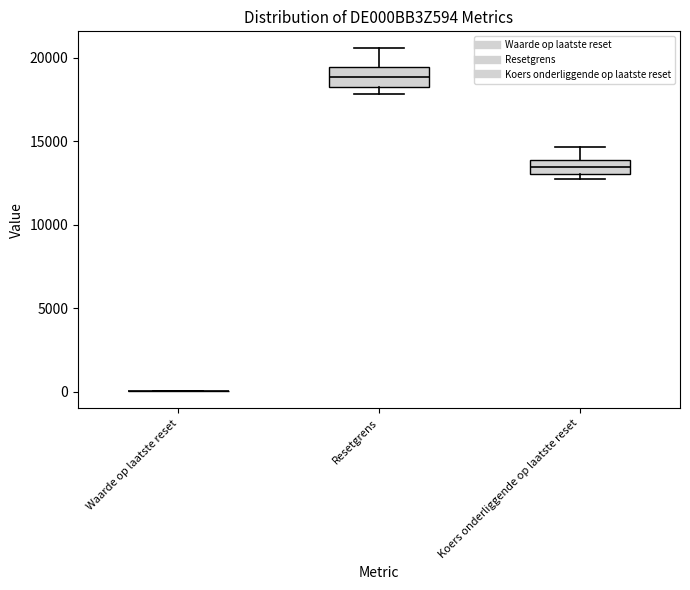

Reading left to right, transcribe this box plot: for each box, give where its median line is, the range the box spans, and where its two whiskers end, as read against the y-axis. The values are not printed on the chart, so give them approximately, as read against the axis.

Waarde op laatste reset: box collapsed to a line at 0, whiskers 0 to 0
Resetgrens: median 19000, box 18500 to 19500, whiskers 18000 to 20500
Koers onderliggende op laatste reset: median 13500, box 13000 to 14000, whiskers 12500 to 14500